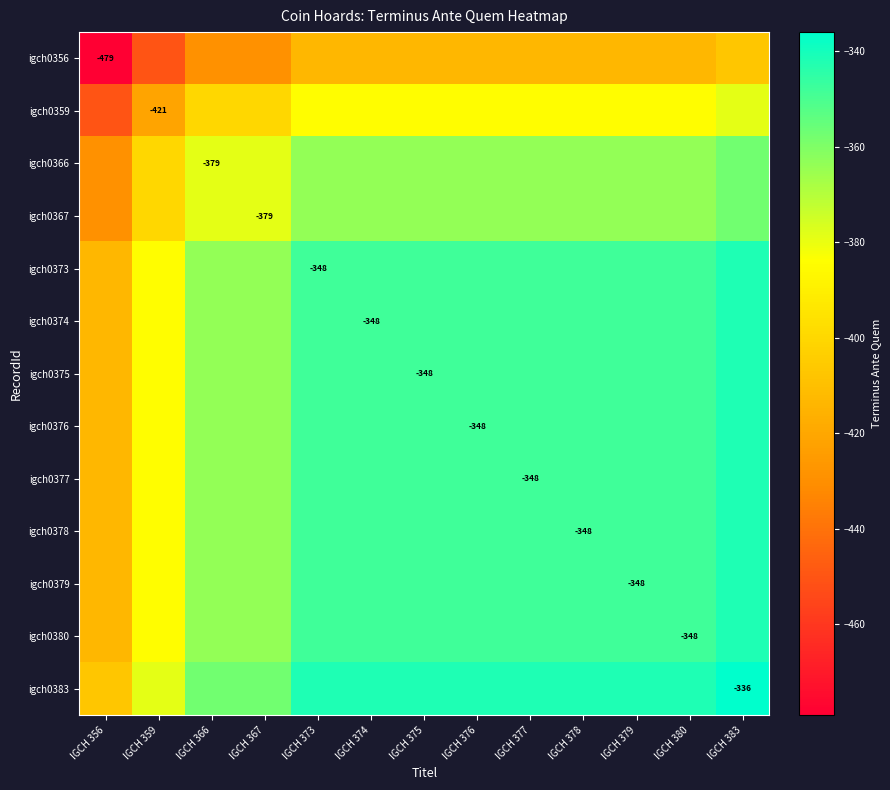

Which series has the largest total across all categories?

igch0383